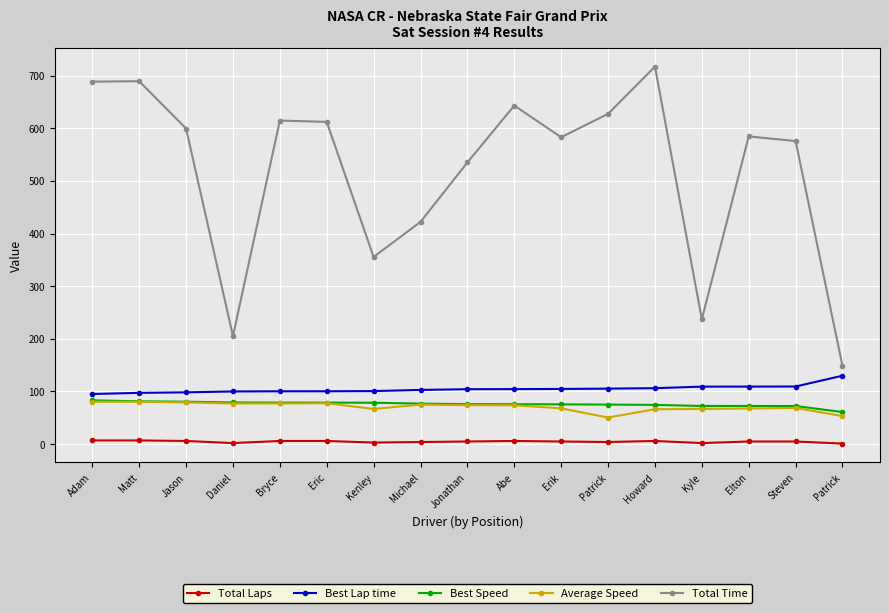

Reading right to left, what are all the values shown in this chart?

Total Laps: 1.0	5.0	5.0	2.0	6.0	4.0	5.0	6.0	5.0	4.0	3.0	6.0	6.0	2.0	6.0	7.0	7.0
Best Lap time: 130.0	109.5	109.3	109.2	106.3	105.4	104.8	104.5	104.3	103.0	100.8	100.4	100.4	100.1	98.4	97.4	95.2
Best Speed: 60.9	72.4	72.5	72.5	74.5	75.1	75.6	75.8	75.9	76.9	78.6	78.9	78.9	79.2	80.5	81.3	83.2
Average Speed: 53.3	68.8	67.7	66.8	66.3	50.5	67.9	73.9	74.0	75.0	66.8	77.6	77.3	77.2	79.3	80.4	80.5
Total Time: 148.5	575.7	584.6	237.2	717.2	627.5	583.0	643.2	535.1	422.2	355.6	612.1	614.7	205.3	599.6	689.4	688.6